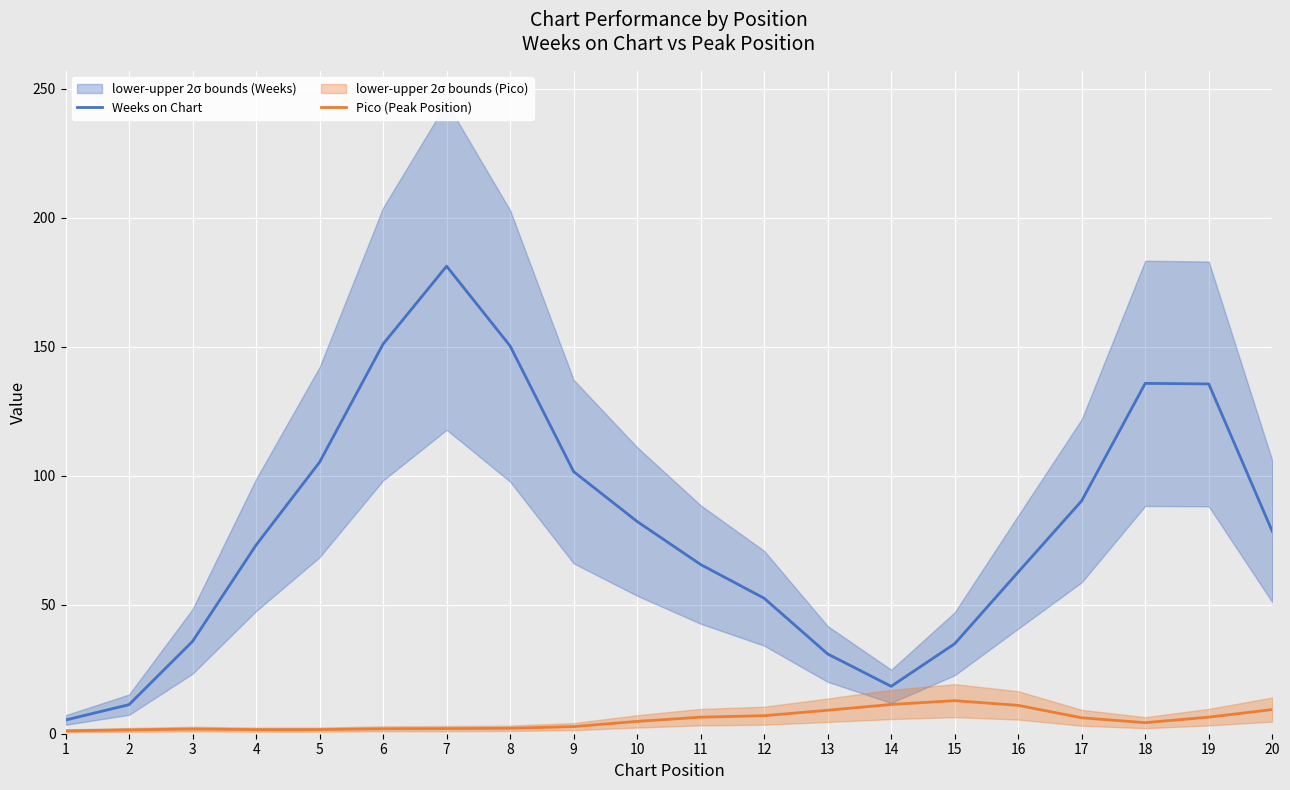

What is the smallest value displayed?

1.1